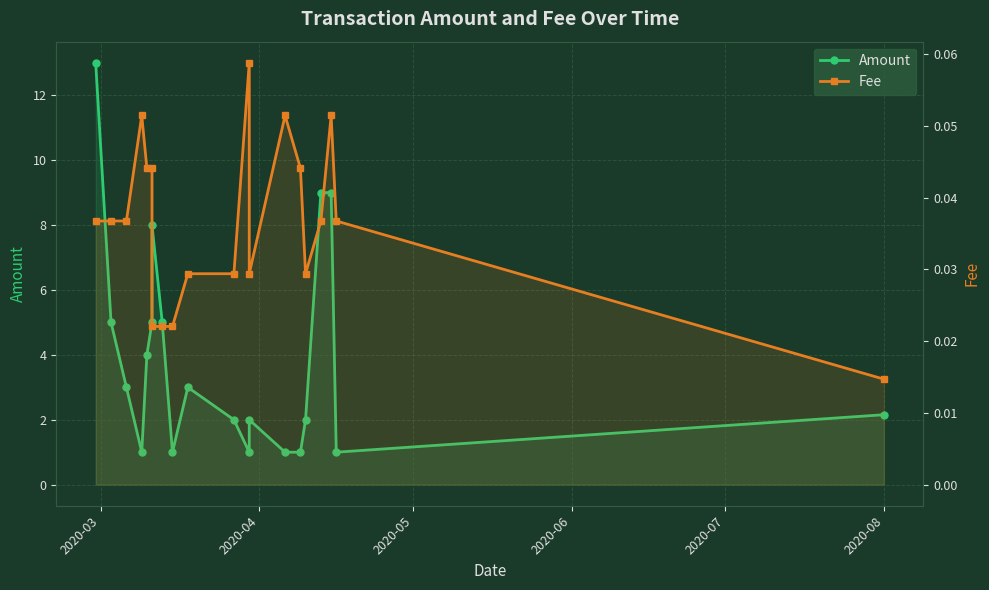

What is the minimum value for Amount?

1.0